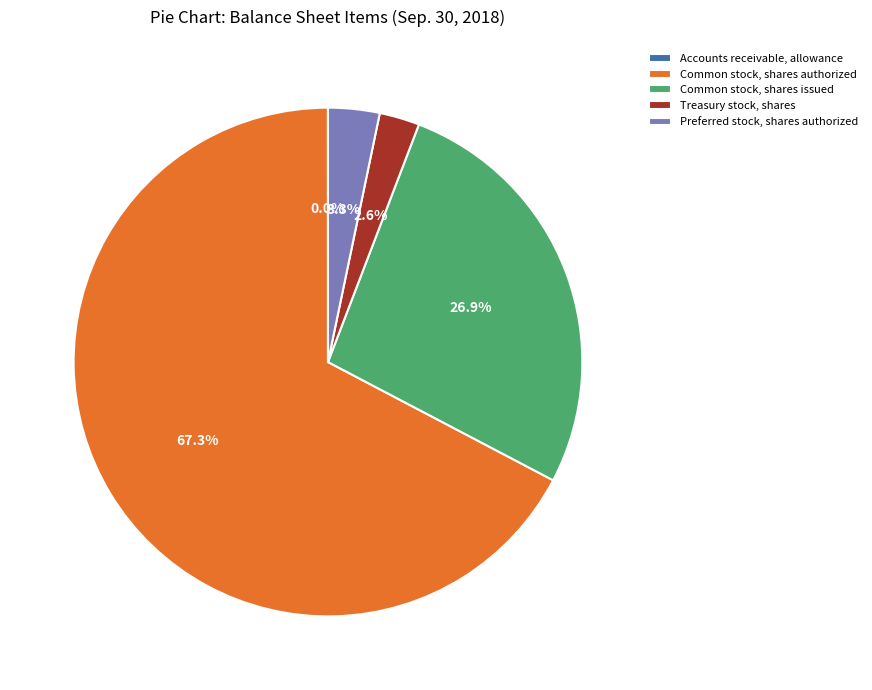

Which category has the biggest portion of the pie?

Common stock, shares authorized